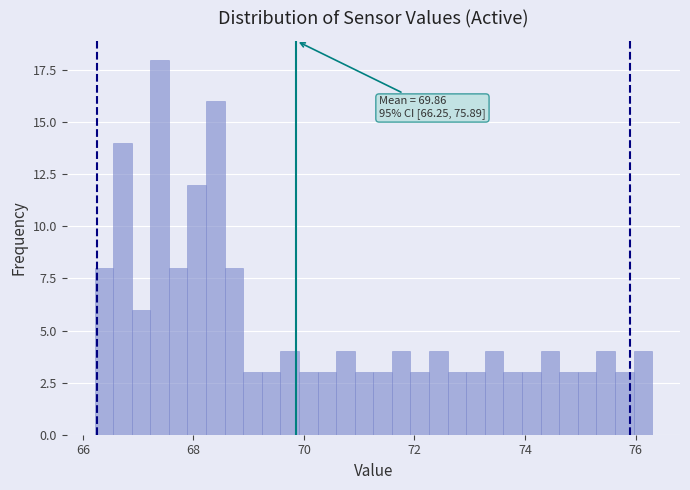

Around what value on the x-axis is the tallest bar? Give the approximate position of its centre, as read against the axis.

67.4